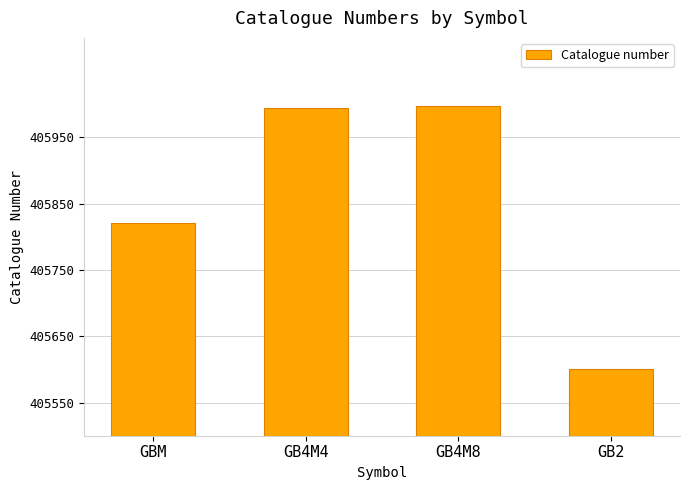

Does the chart contain stacked bars?

No